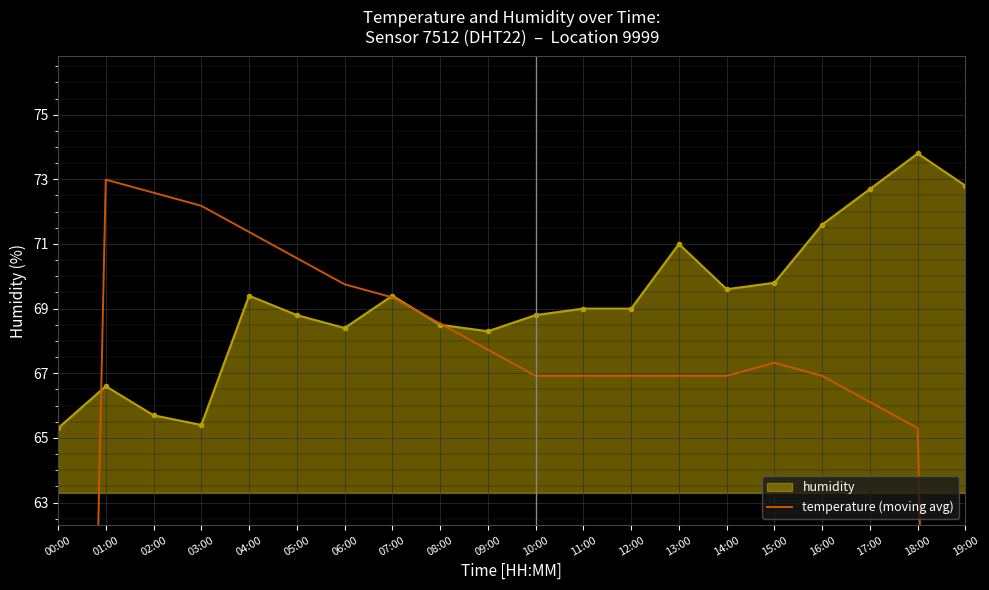

The value of temperature (moving avg) at 01:00 is 98.2. True or false?

False